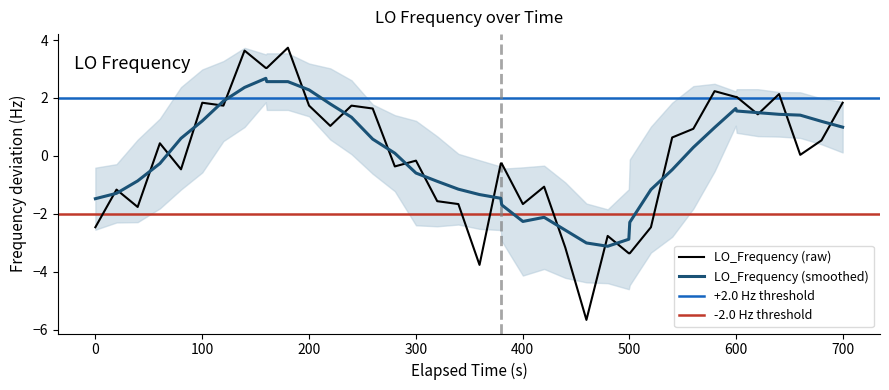

What is the highest value of the LO_Frequency (smoothed) series?

2.7